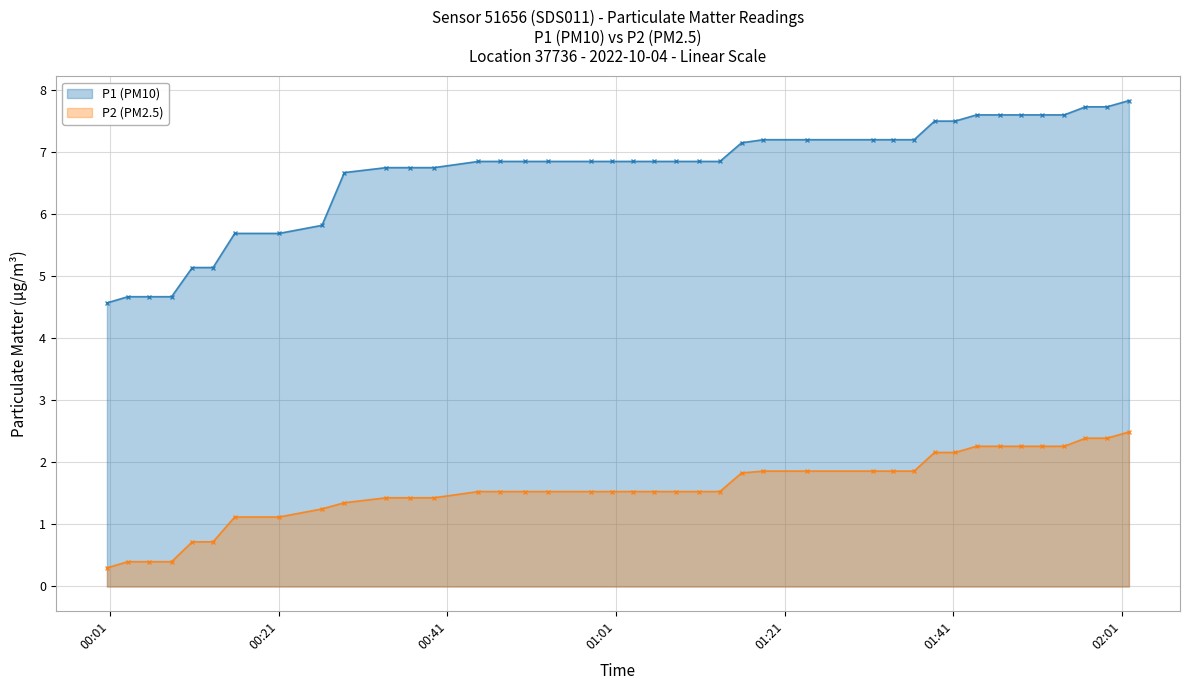

True or false: P1 (PM10) and P2 (PM2.5) cross at least once.

False